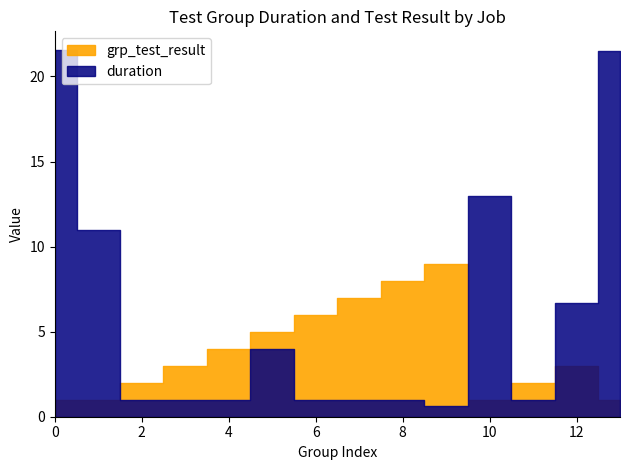

Which series has the largest total across all categories?

duration